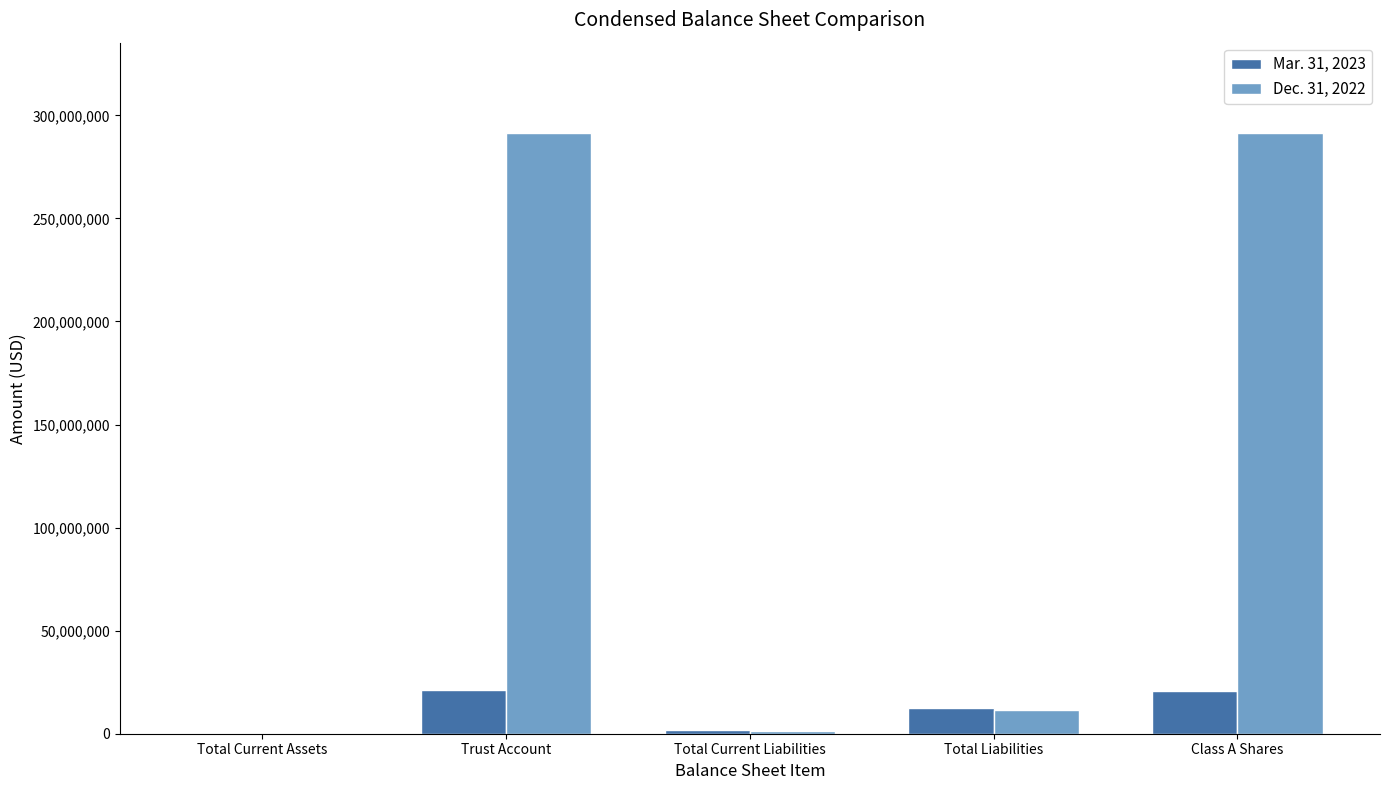

What is the sum of the Mar. 31, 2023 values at Total Current Assets and Trust Account?

21065672